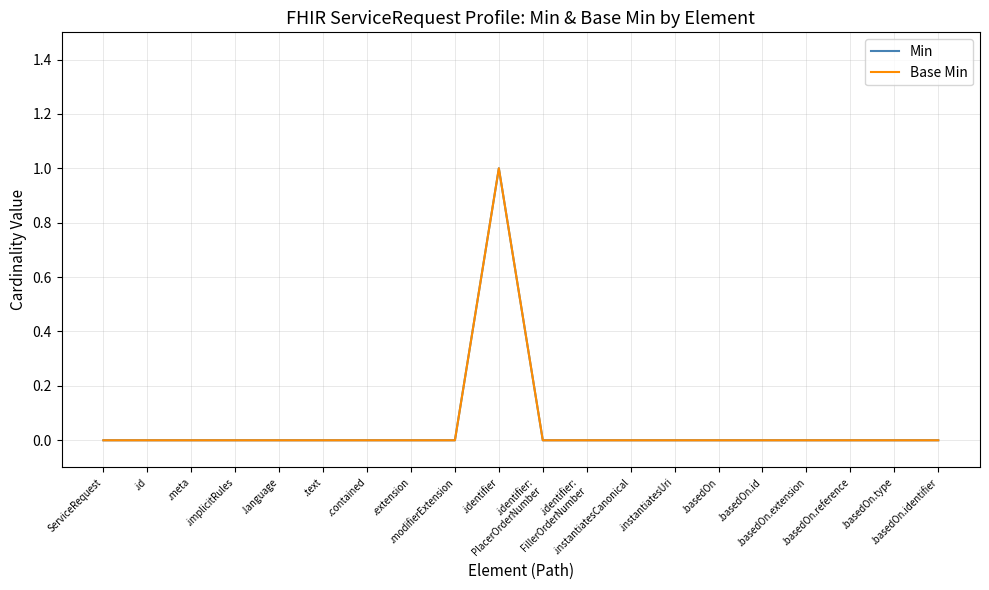

True or false: Min and Base Min cross at least once.

False